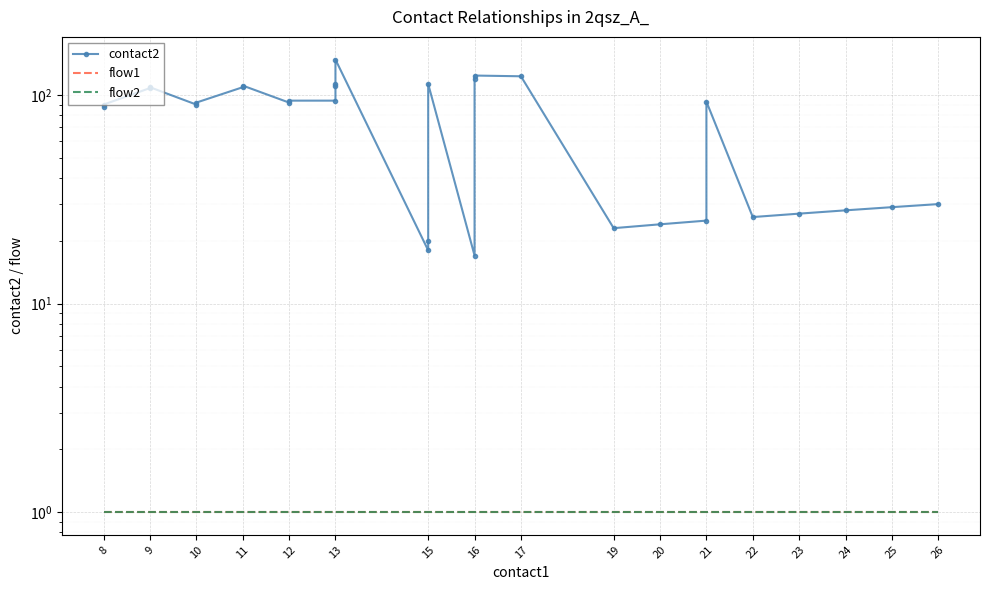

What are all the series names shown in the legend?

contact2, flow1, flow2